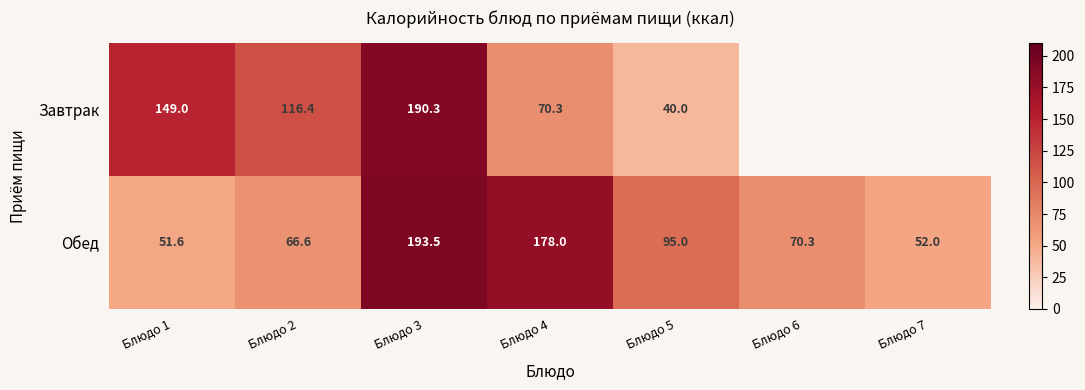

Which has a higher value, Блюдо 1 or Блюдо 5?

Блюдо 1